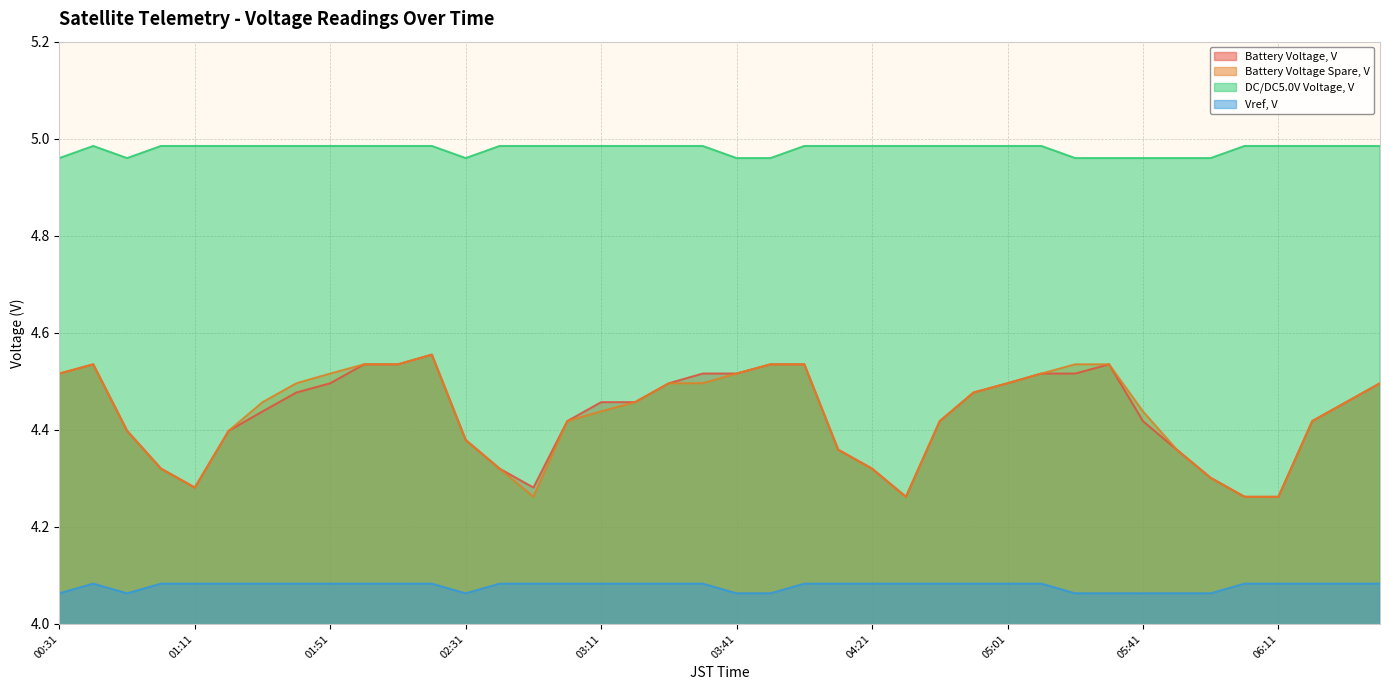

Which series has the widest spread of values?

Battery Voltage, V